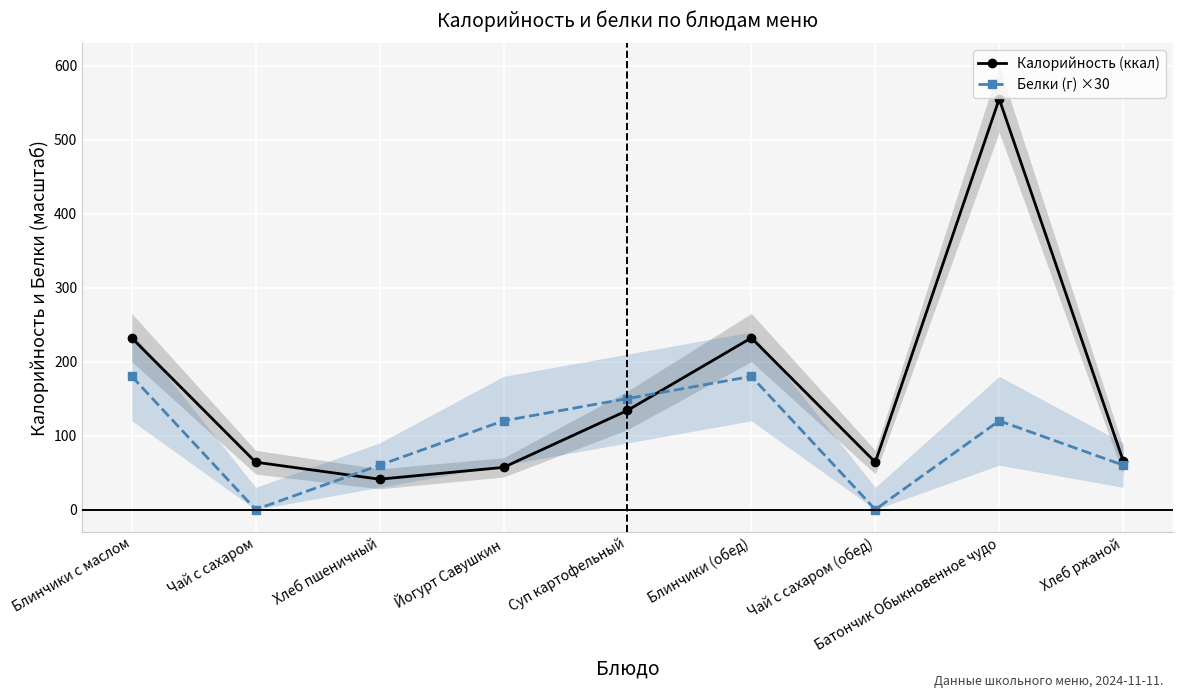

Between Йогурт Савушкин and Блинчики с маслом, which is larger?

Блинчики с маслом